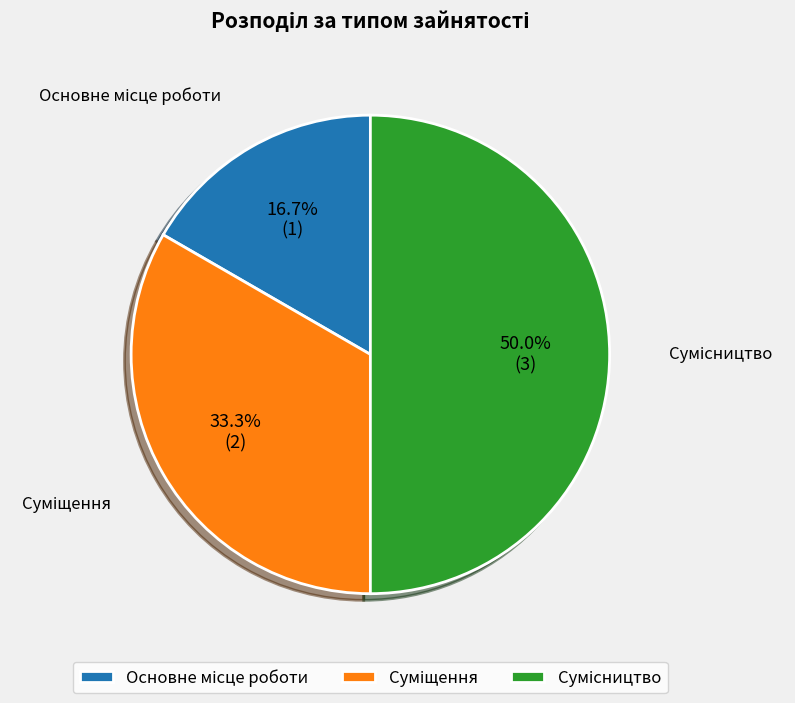

Does Основне місце роботи account for over 50% of the chart?

No